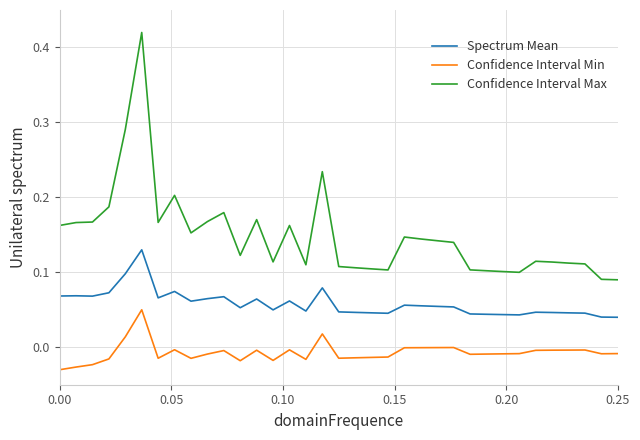

Which series has the largest total across all categories?

Confidence Interval Max